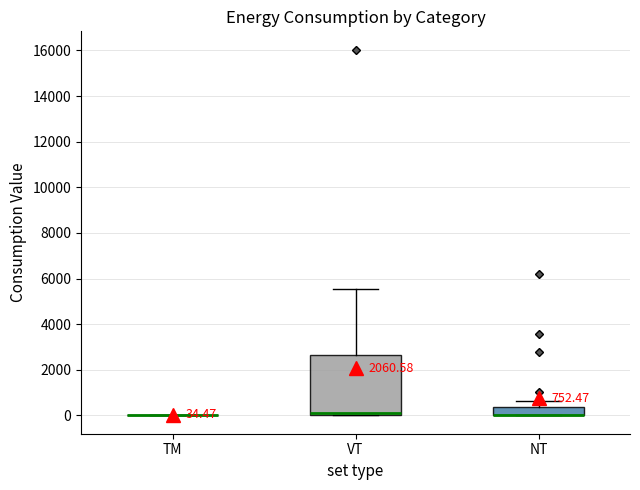

Which box is the tallest, from its lower edge to its upper edge?

VT